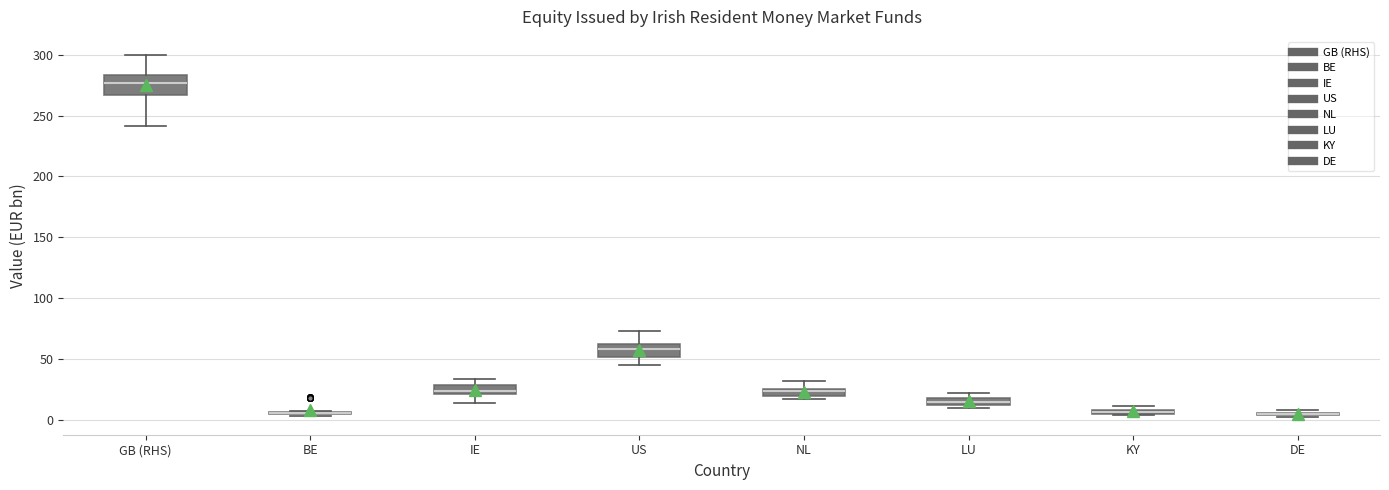

Where is the upper edge of the box for NL on the y-axis? The values are not printed on the chart, so give them approximately, as read against the axis.

25